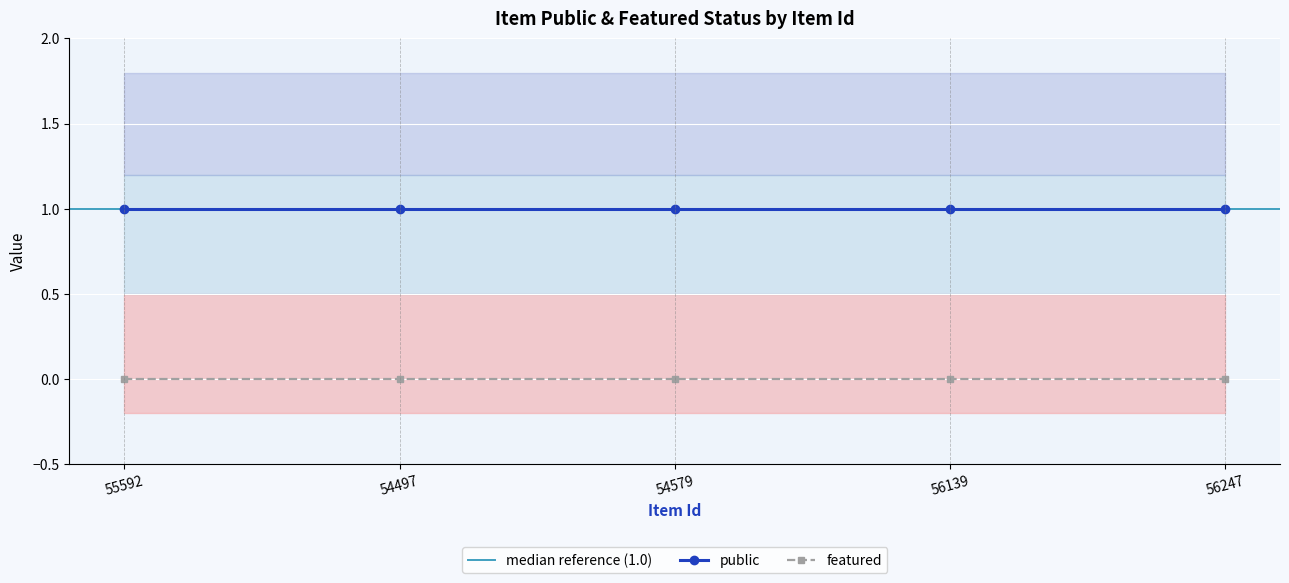

The value of public at 54497 is 2. True or false?

False